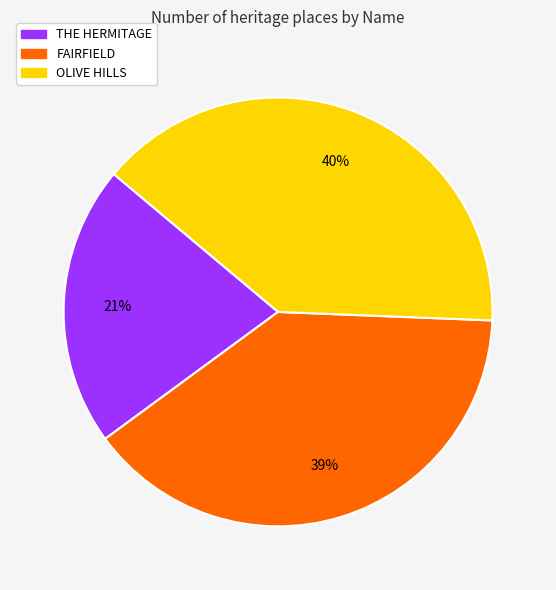

What percentage is the OLIVE HILLS slice, to the nearest percent?

40%